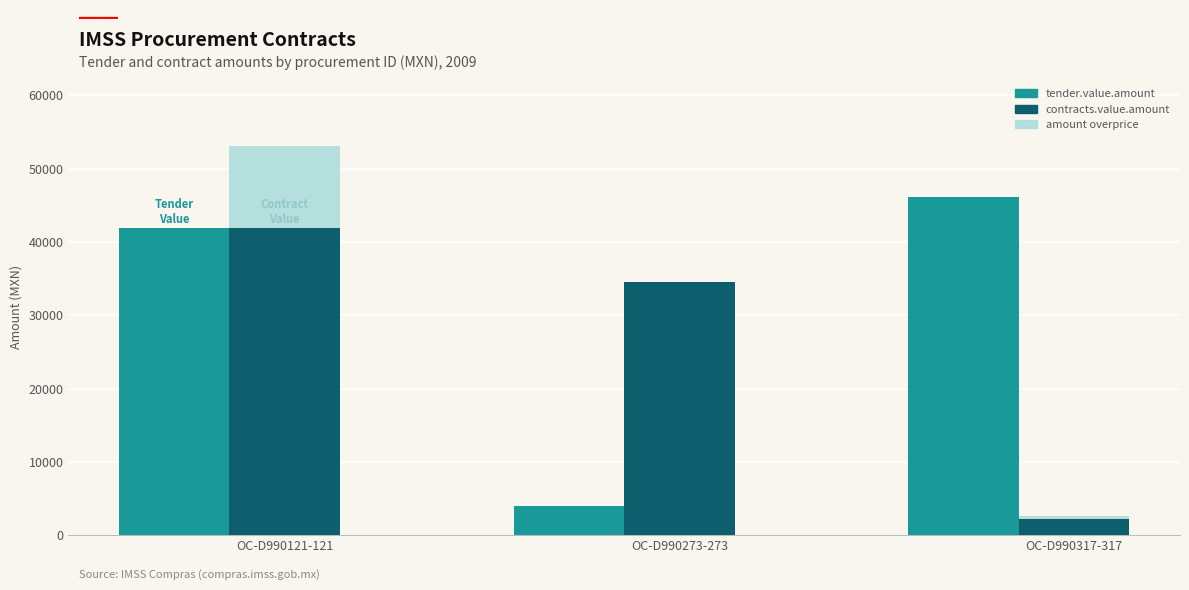

List the labels in order of contracts.value.amount value, smallest first.

OC-D990317-317, OC-D990273-273, OC-D990121-121